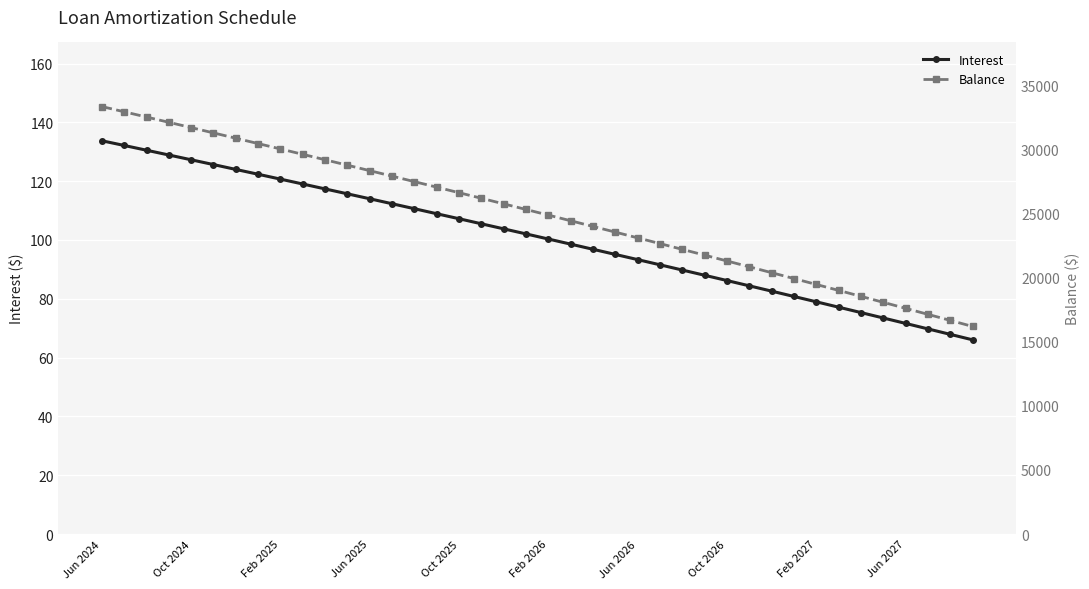

What are all the series names shown in the legend?

Interest, Balance